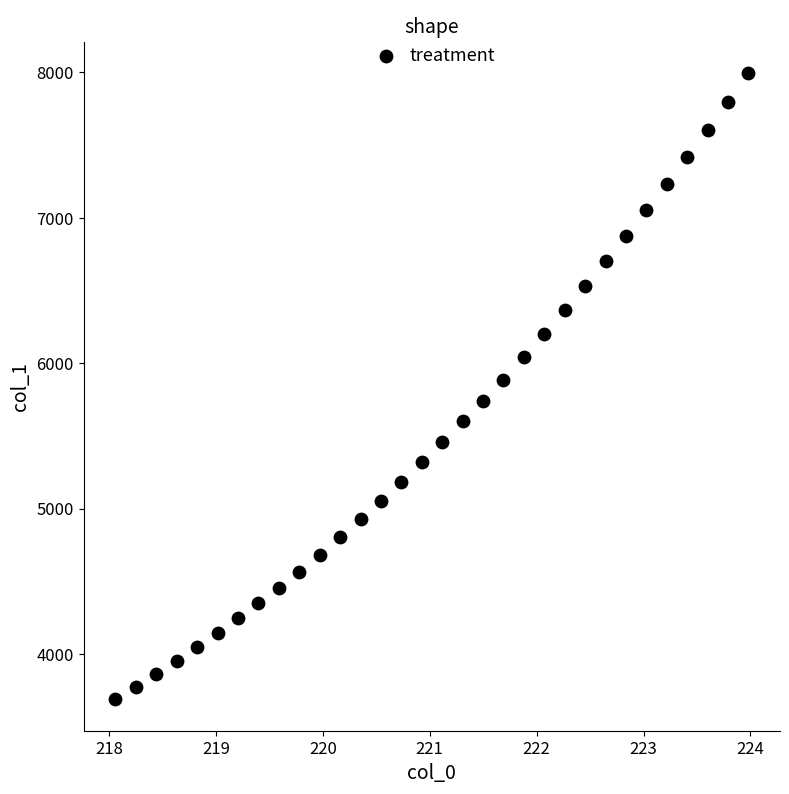

What is the range of Y values (max minus min)?

4307.8